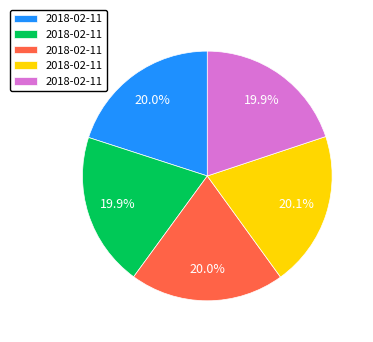

How many segments does this pie chart have?

5